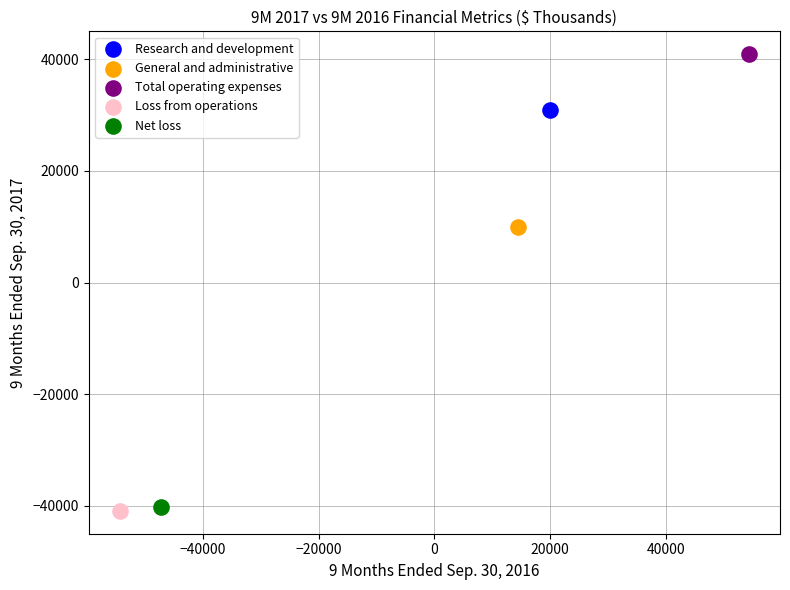

What are all the series names shown in the legend?

Research and development, General and administrative, Total operating expenses, Loss from operations, Net loss